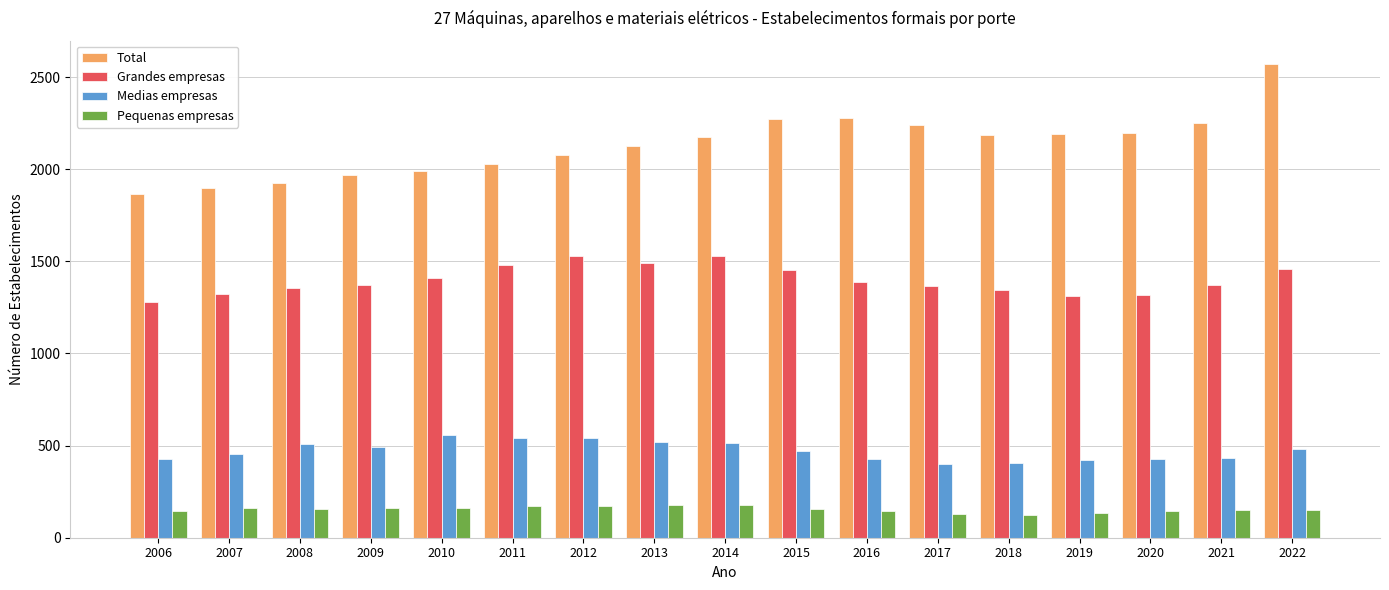

What is the difference between the Grandes empresas values at 2017 and 2022?

96